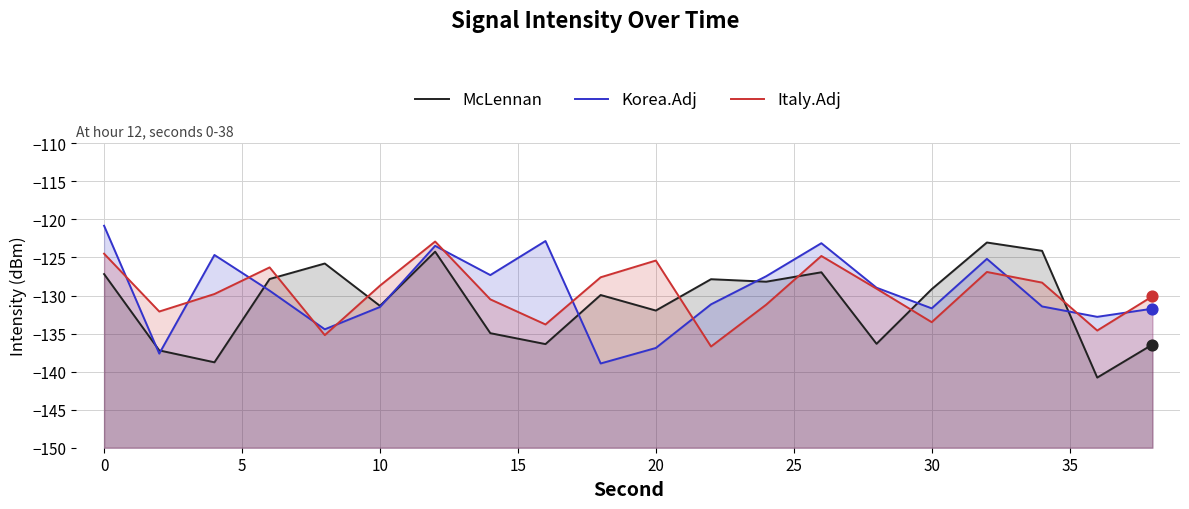

Which series has the widest spread of Y values?

Korea.Adj